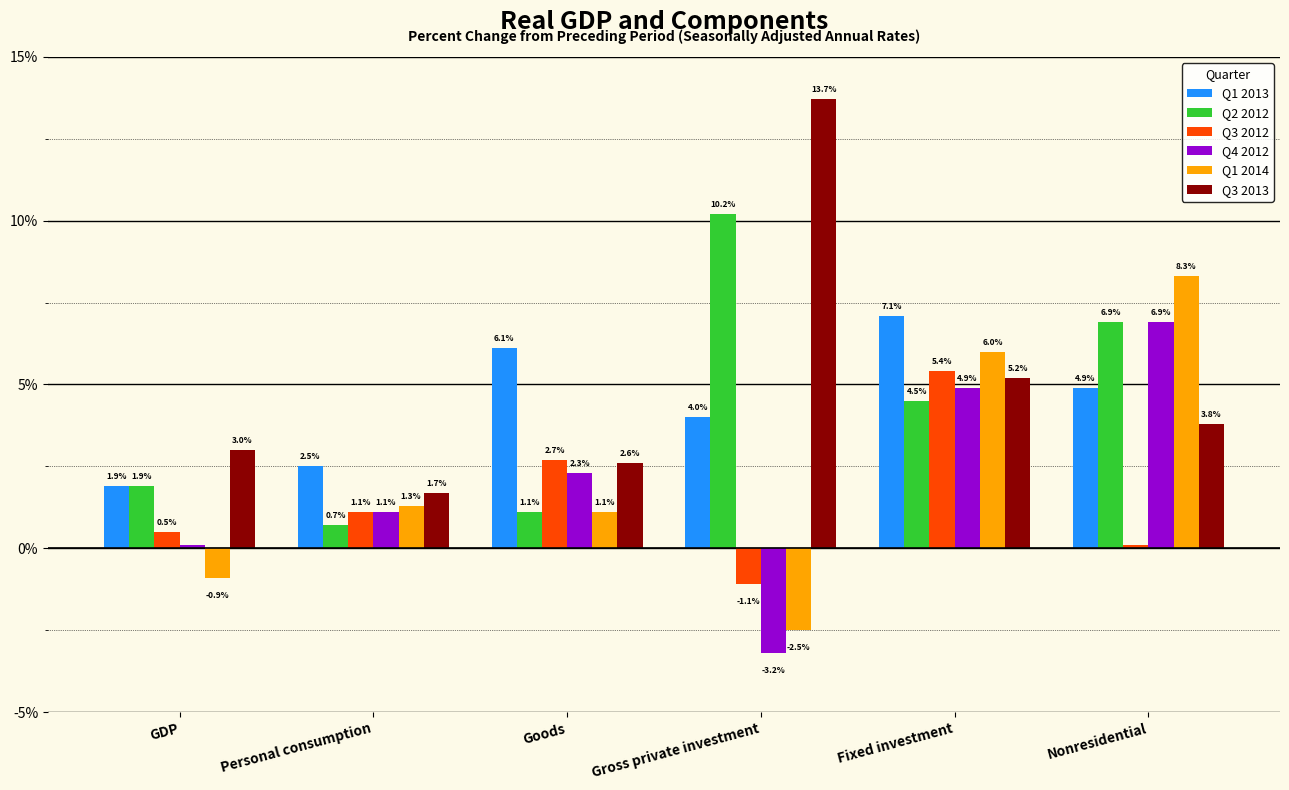

How many groups of bars are there?

6